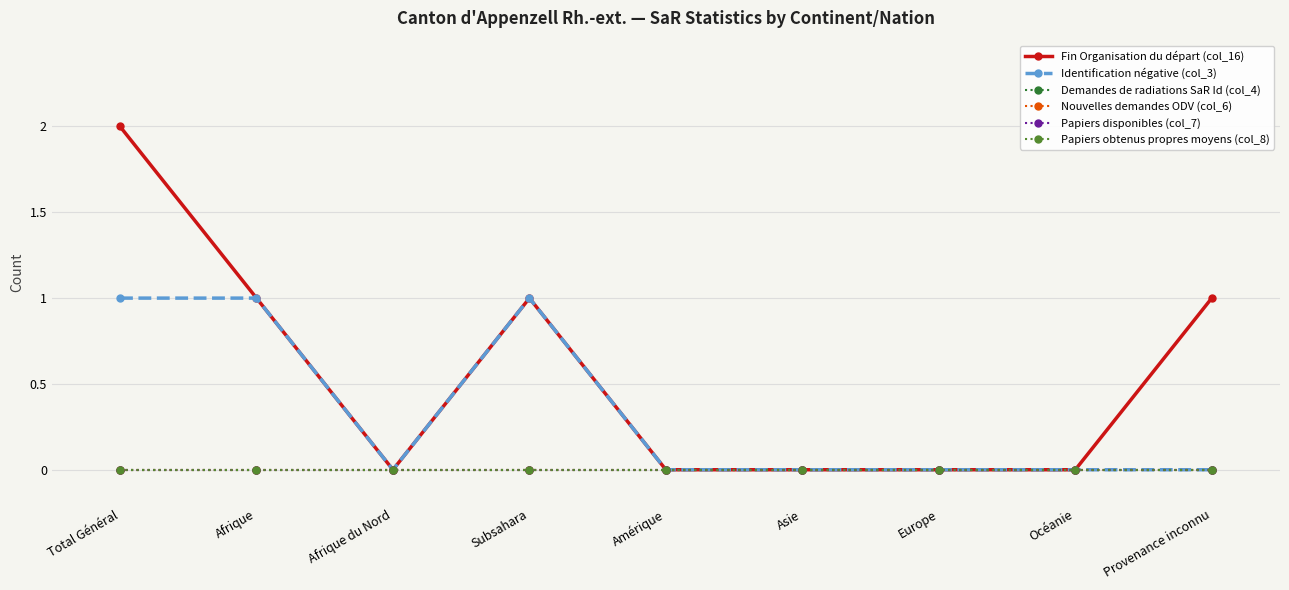

True or false: Fin Organisation du départ (col_16) and Identification négative (col_3) intersect in this chart.

False